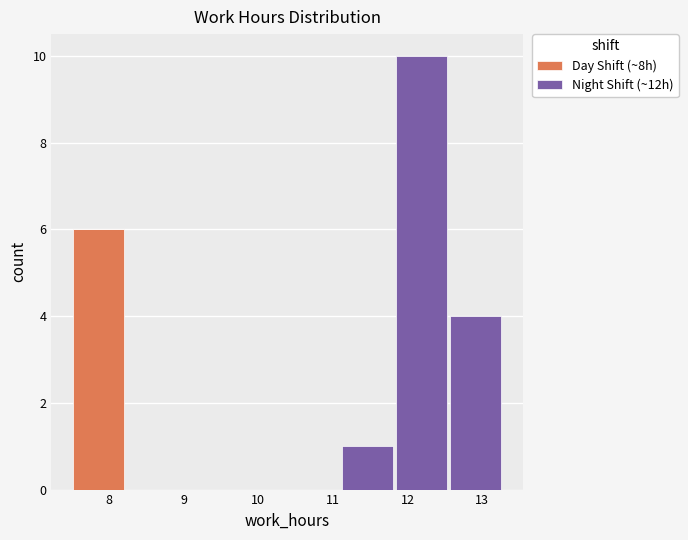

Which range on the x-axis has the tallest stacked bar (by total height)?

11.8 to 12.5